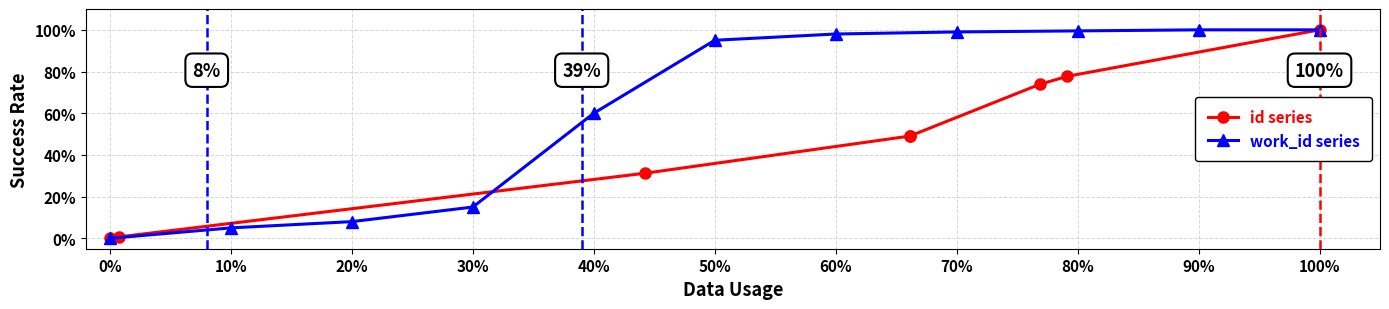

Where is work_id series nearest to the value 50?

40%